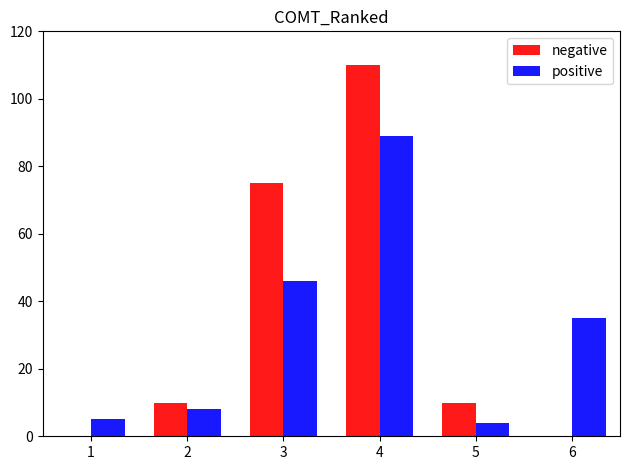

What is the sum of the positive values at 1 and 2?

13